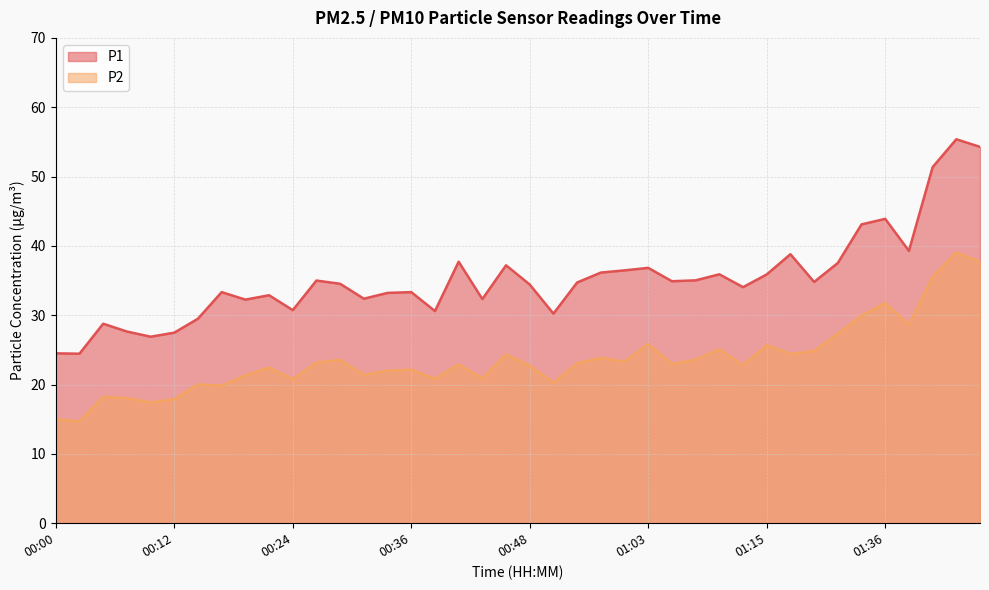

Rank the series by their average value, from highest to lowest.

P1, P2